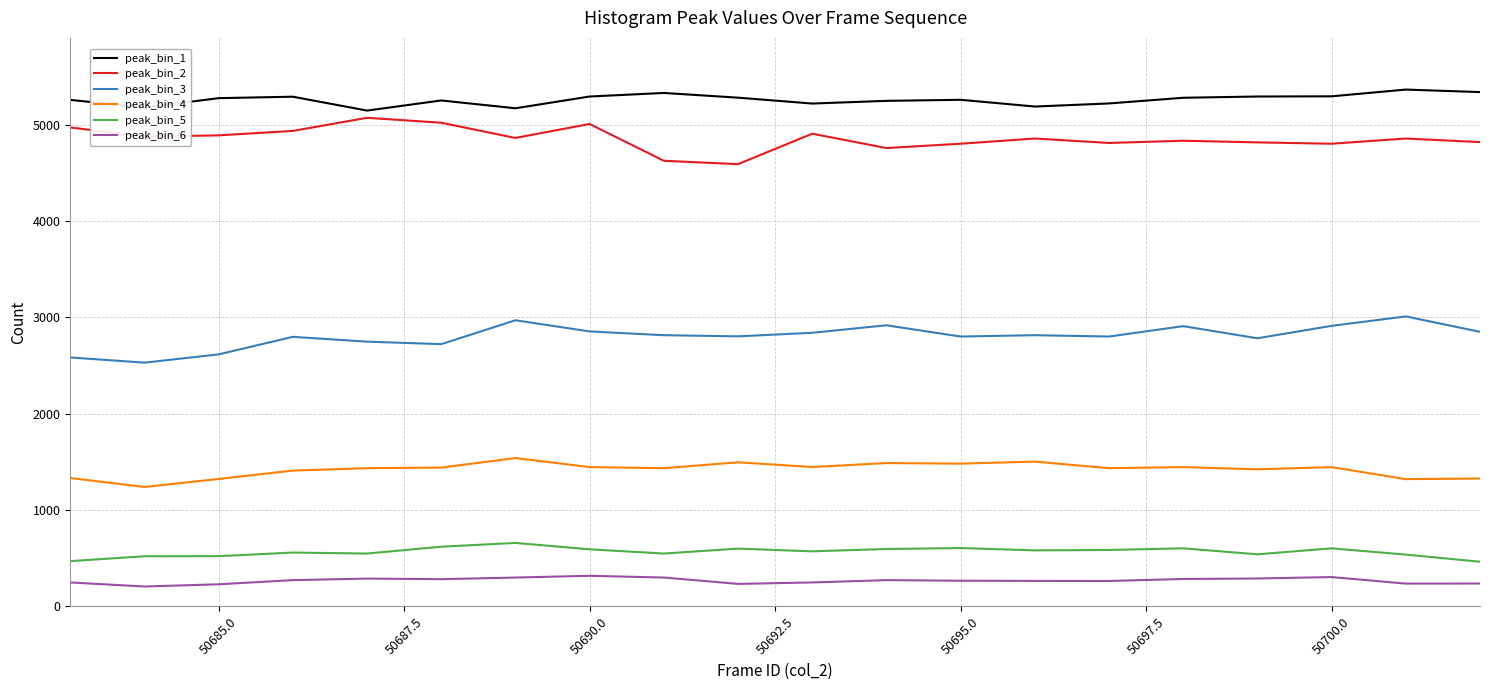

What is the average value of the peak_bin_1 series?

5258